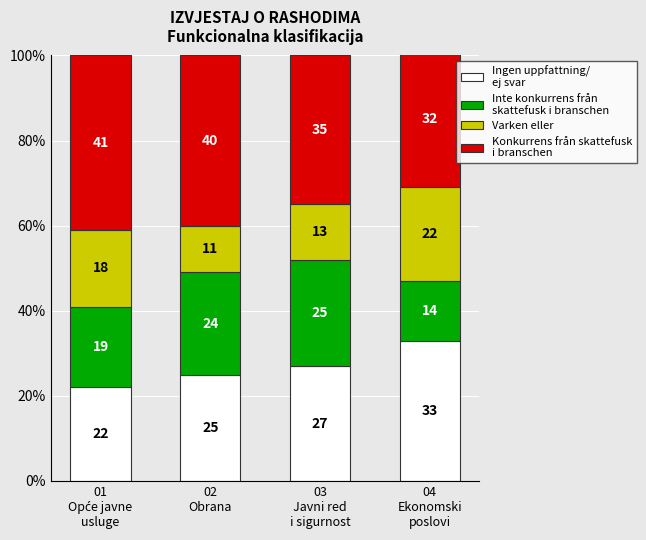

At which category is the sum across all series the highest?

04
Ekonomski
poslovi